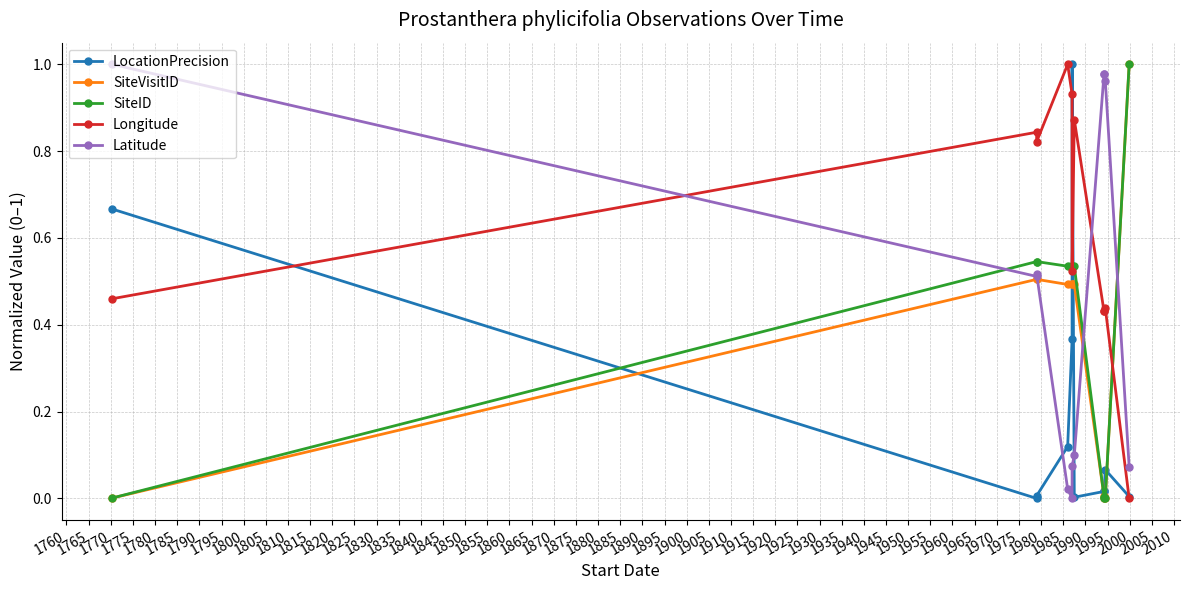

Count the number of data series in this chart.

5